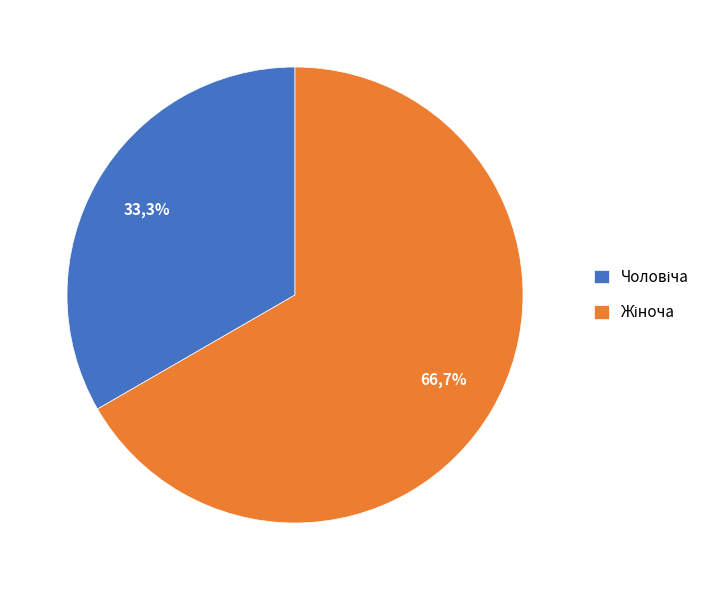

What percentage is the Жіноча slice, to the nearest percent?

67%